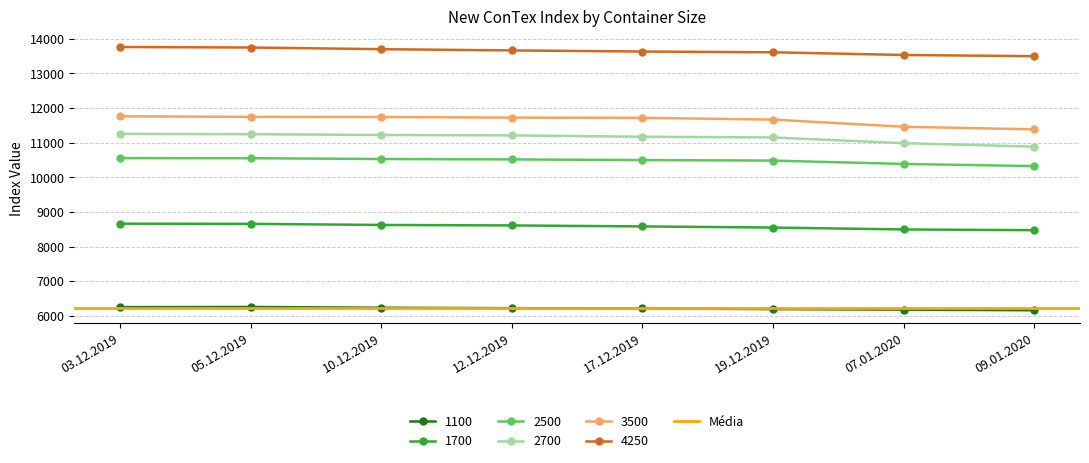

How many data points in 1100 are less than 6220?

4